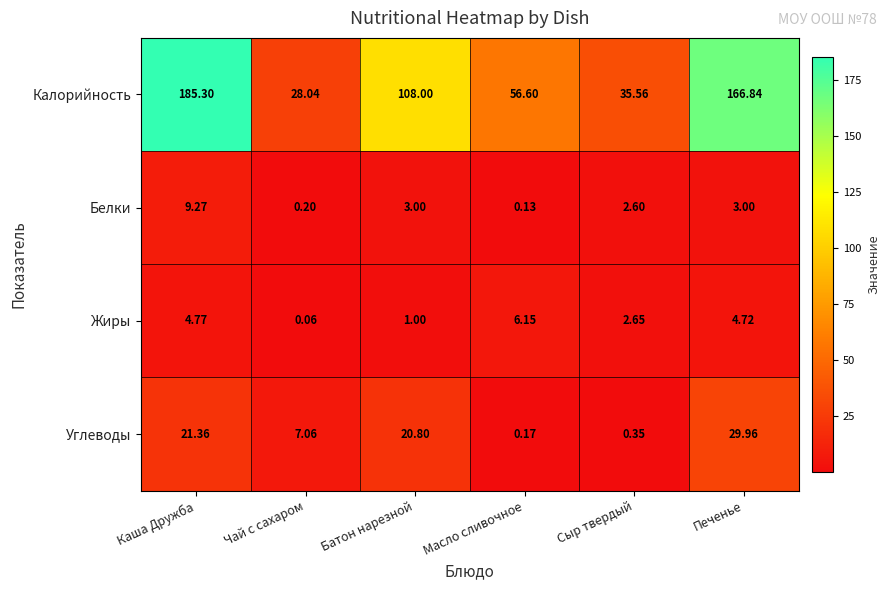

At which label does Жиры first exceed 4?

Каша Дружба